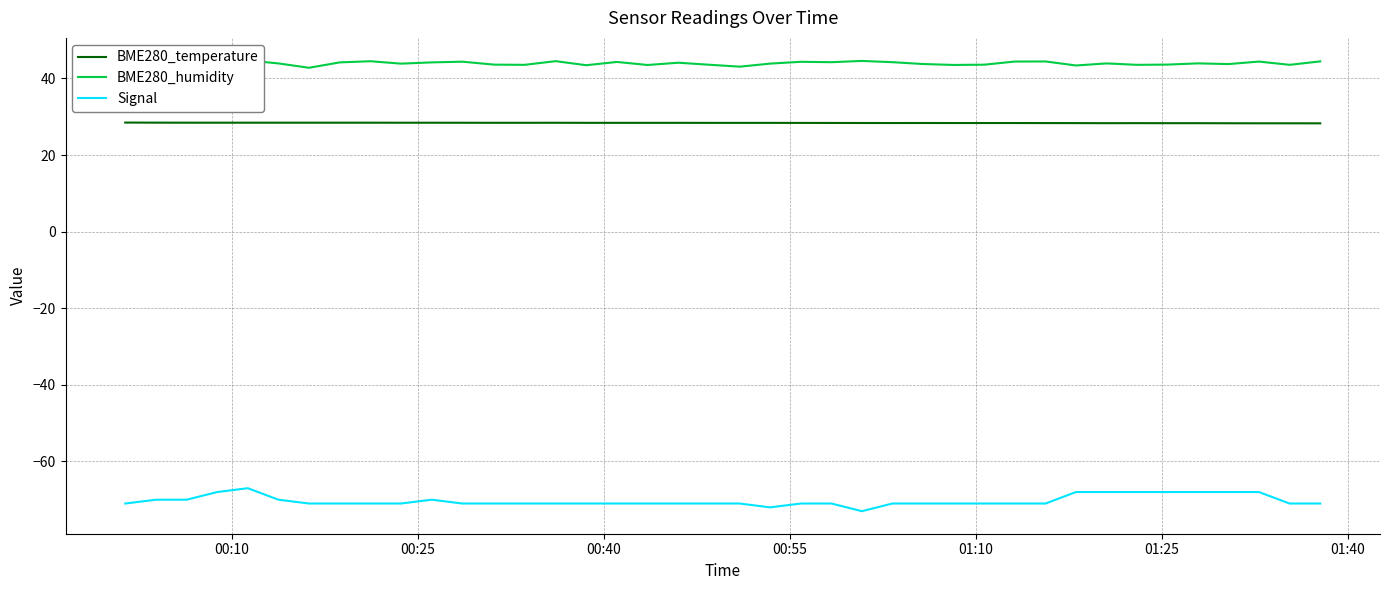

True or false: Signal and BME280_temperature cross at least once.

False